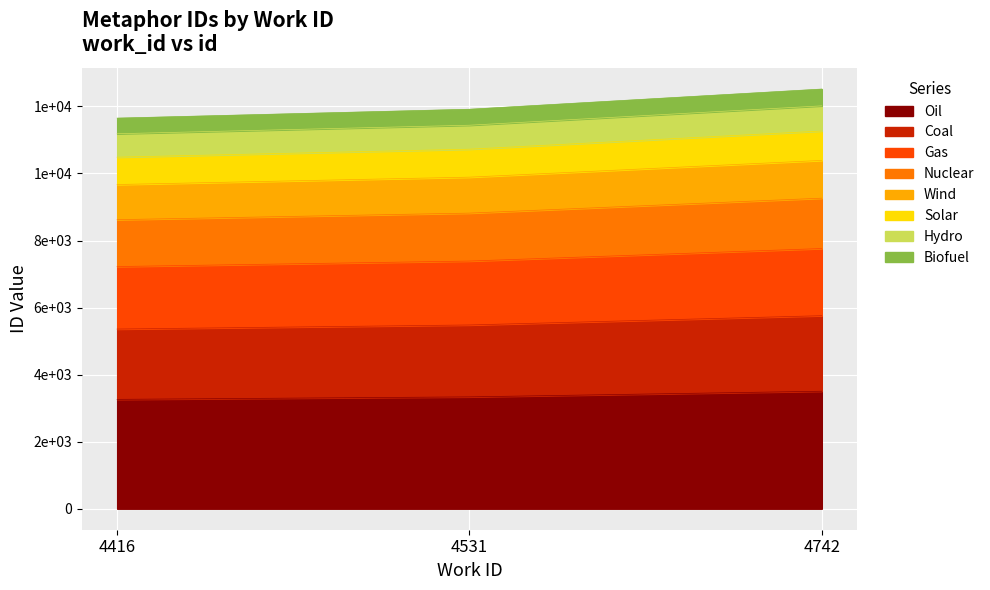

What is the average value?

3367.9